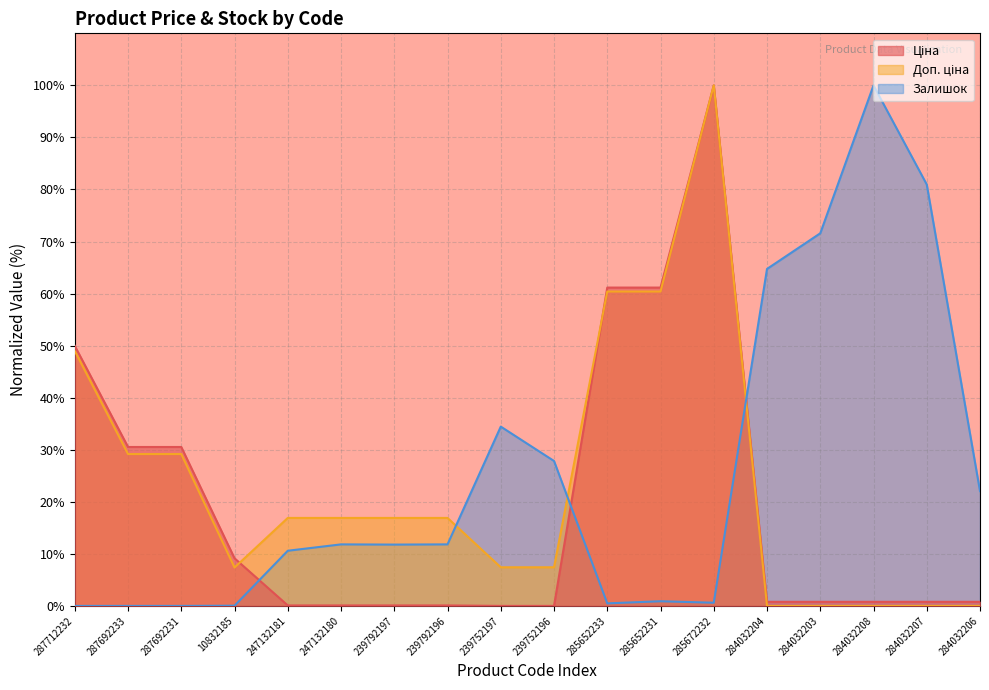

Rank the series by their average value, from highest to lowest.

Залишок, Доп. ціна, Ціна